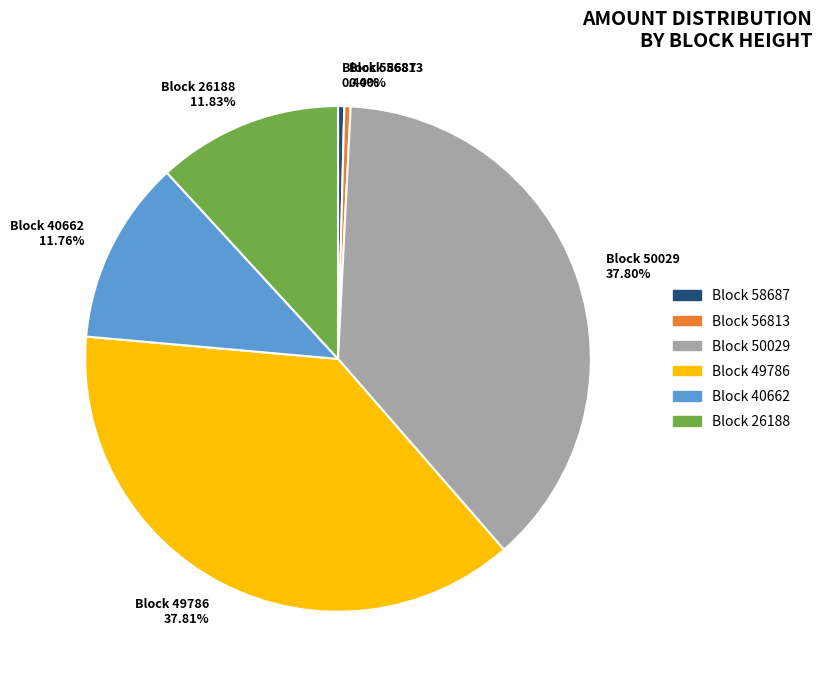

Does Block 49786 37.81% account for over 50% of the chart?

No